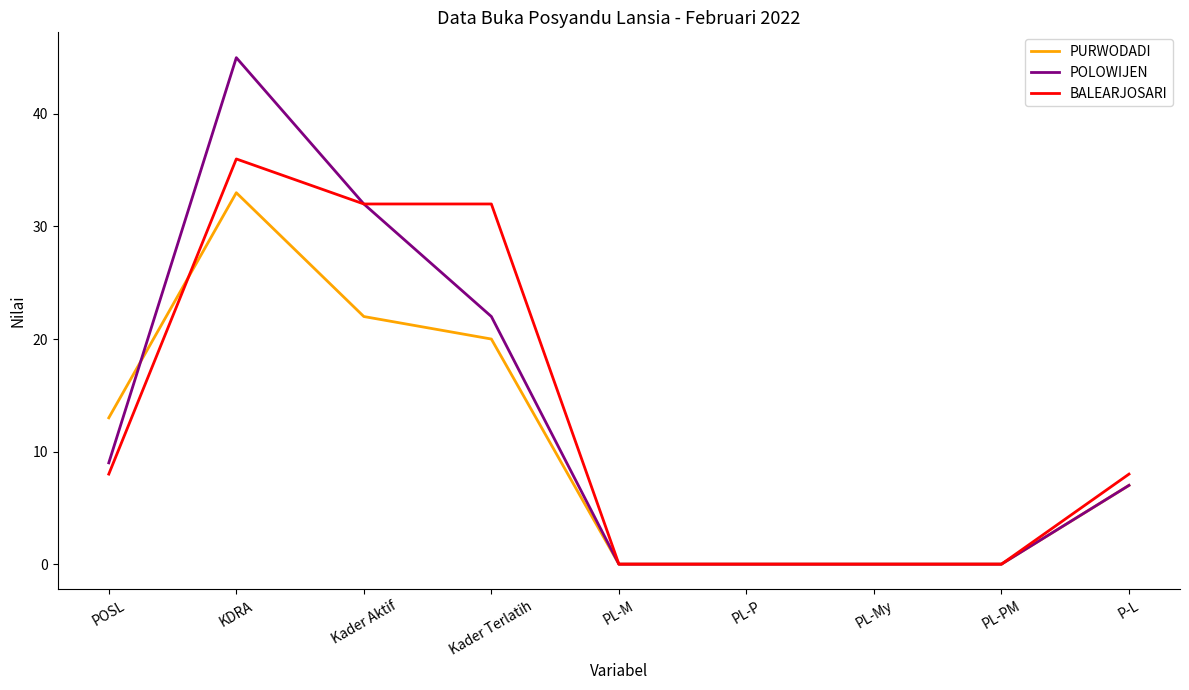

How many BALEARJOSARI values are between 0 and 32?

8